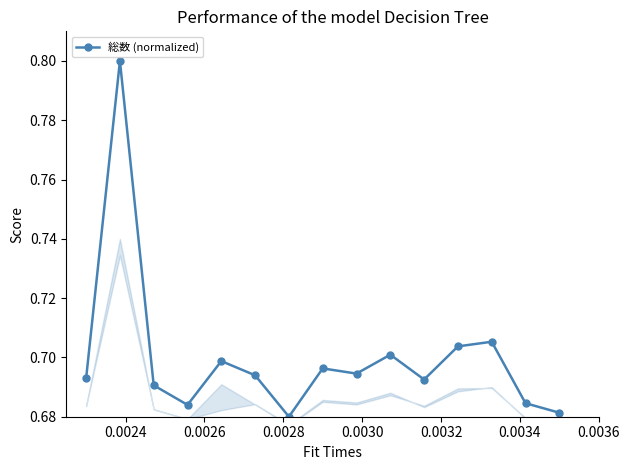

What is the sum of all values?

10.5